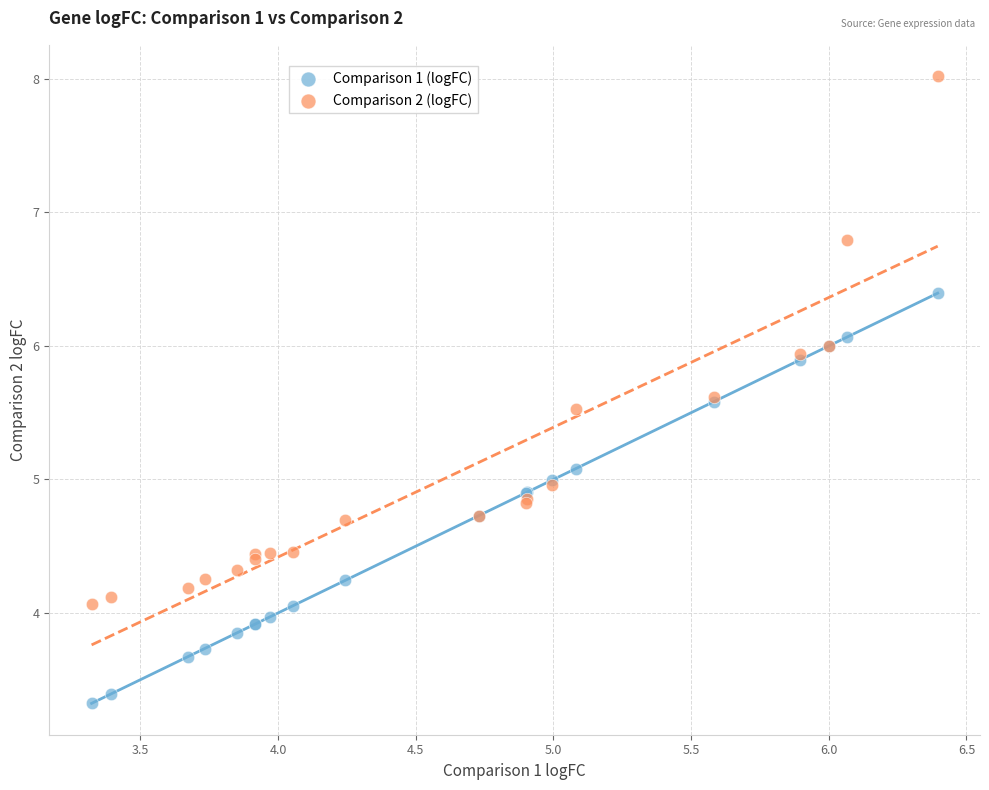

What are all the series names shown in the legend?

Comparison 1 (logFC), Comparison 2 (logFC)